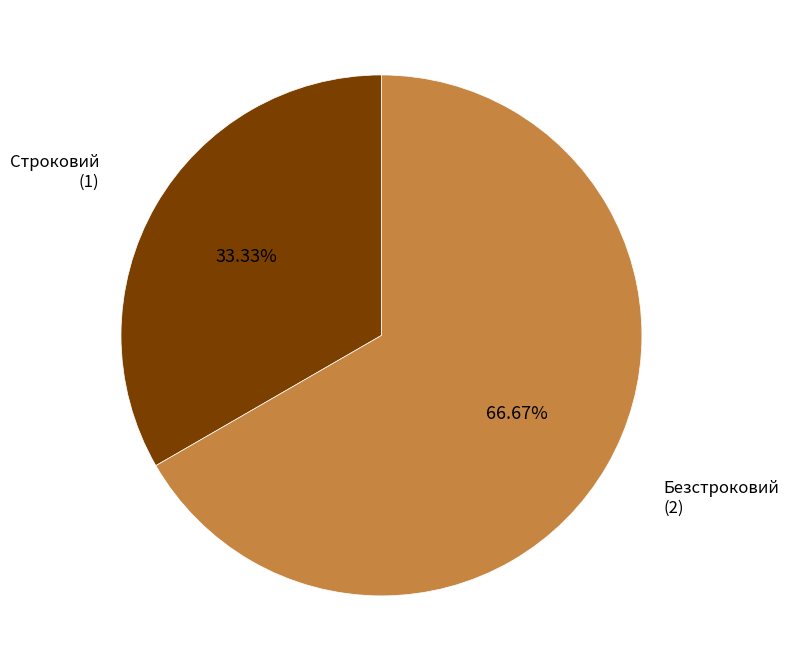

Does any single category account for the majority?

Yes